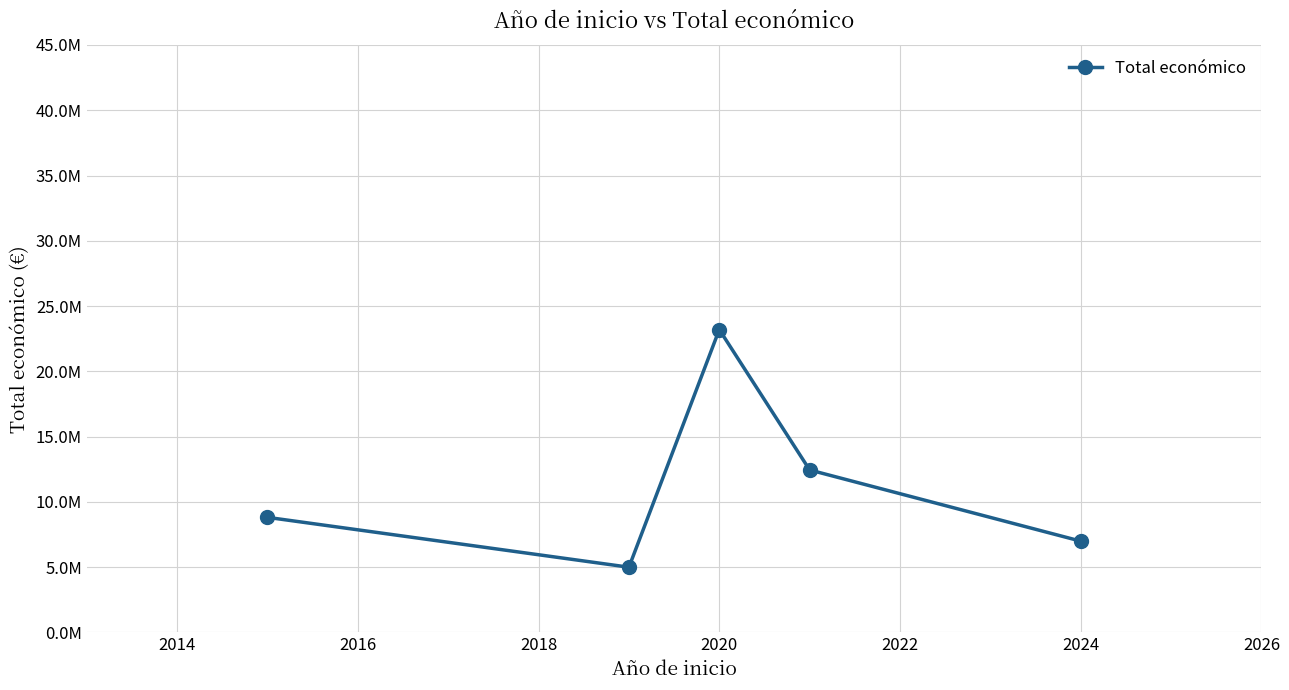

Does the chart have visible grid lines?

Yes